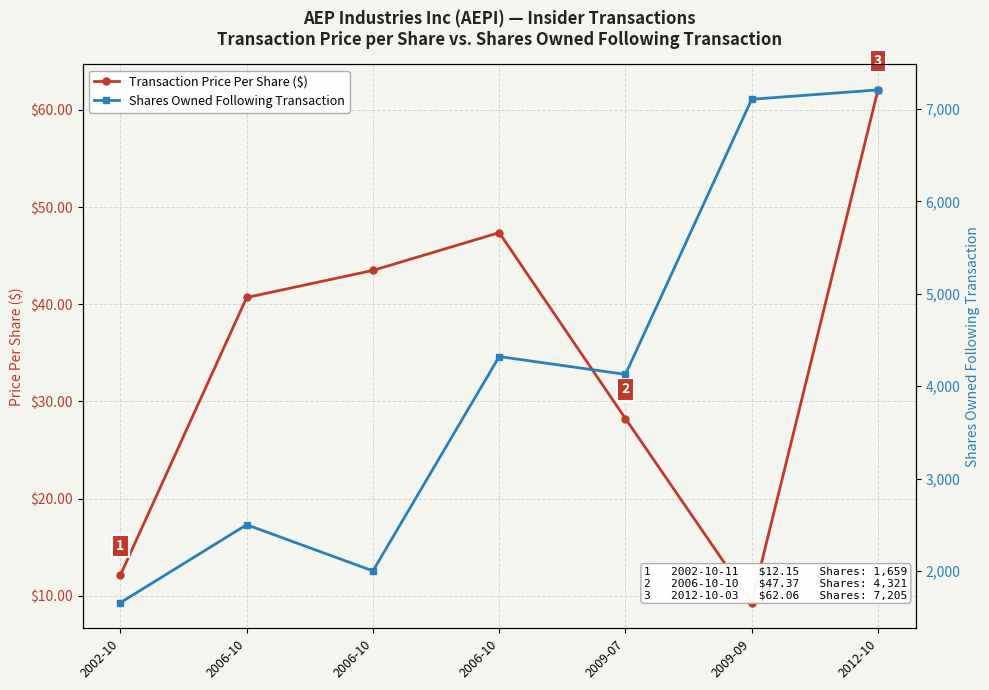

How many lines are shown in the chart?

2